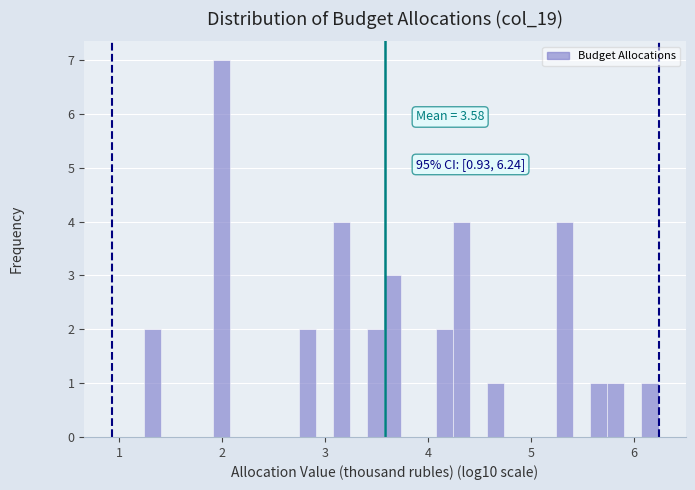

Read against the x-axis, roughly where is the centre of the tallest bar?

2.0